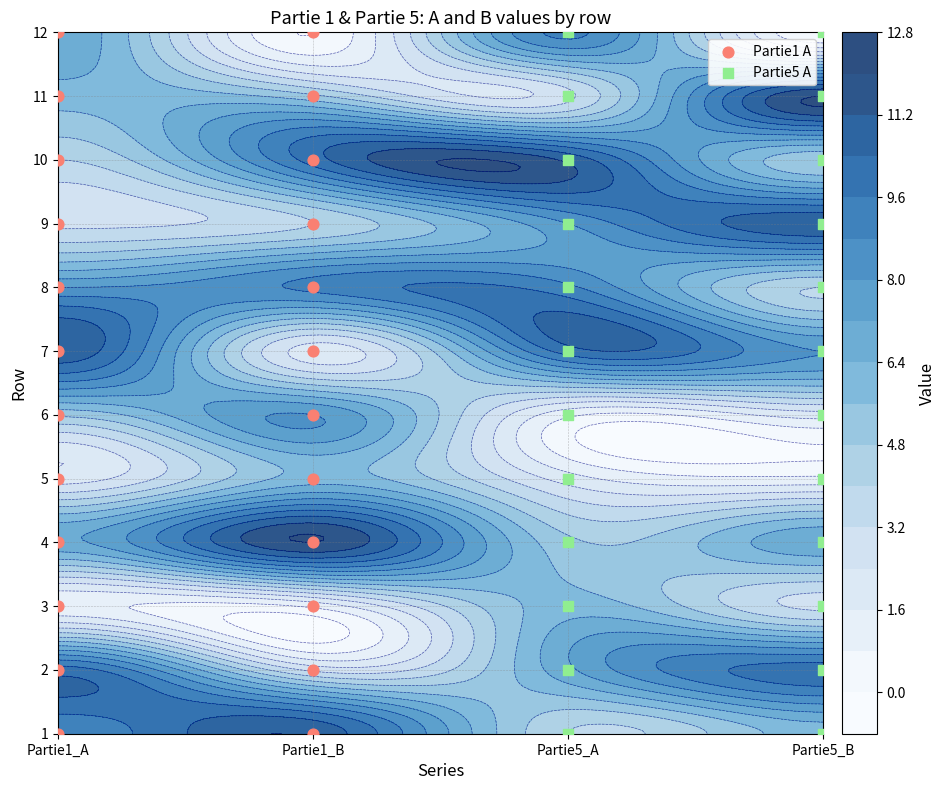

The Partie1 A series shows 7 at Partie1_A. True or false?

False